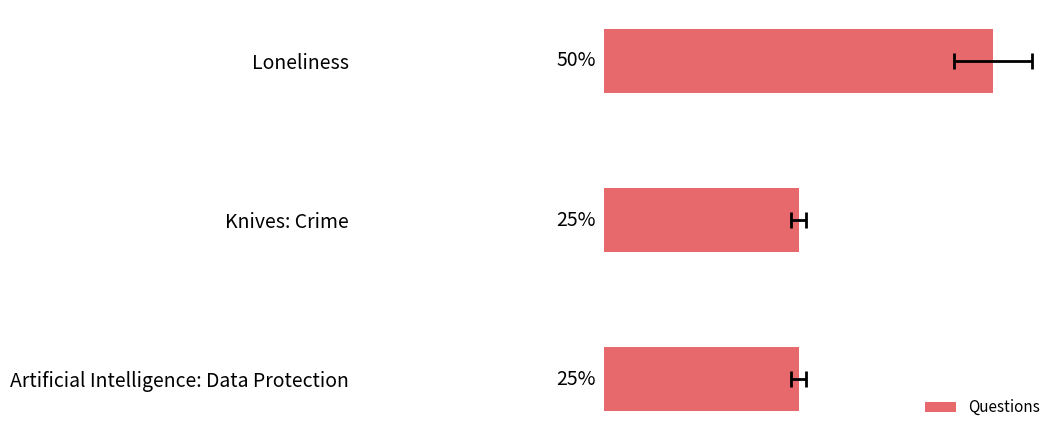

Are the bars grouped side by side (vs. stacked)?

No